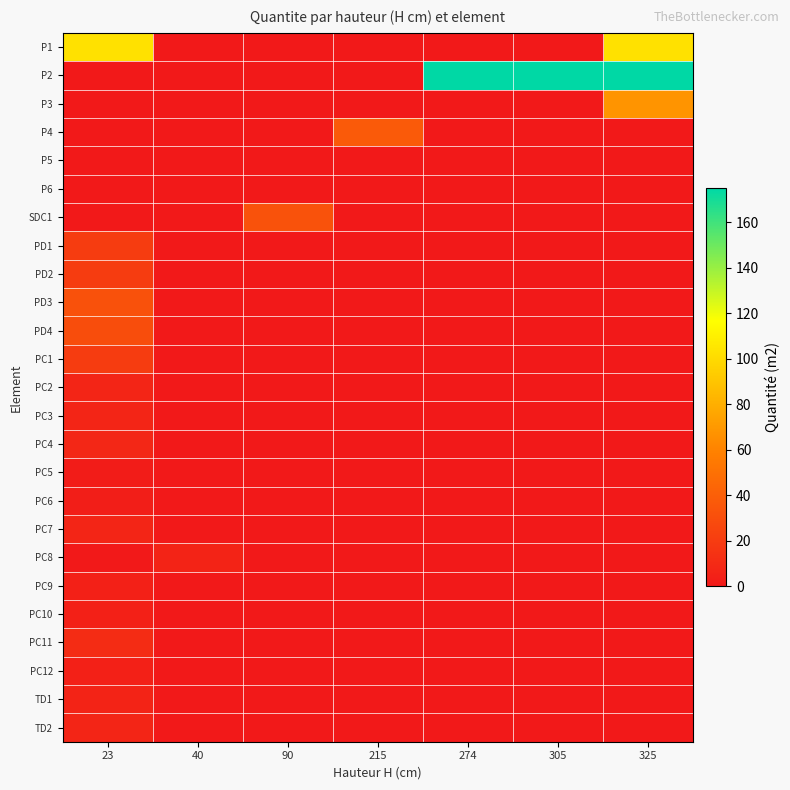

Between 215 and 325, which series saw the biggest shift?

P2